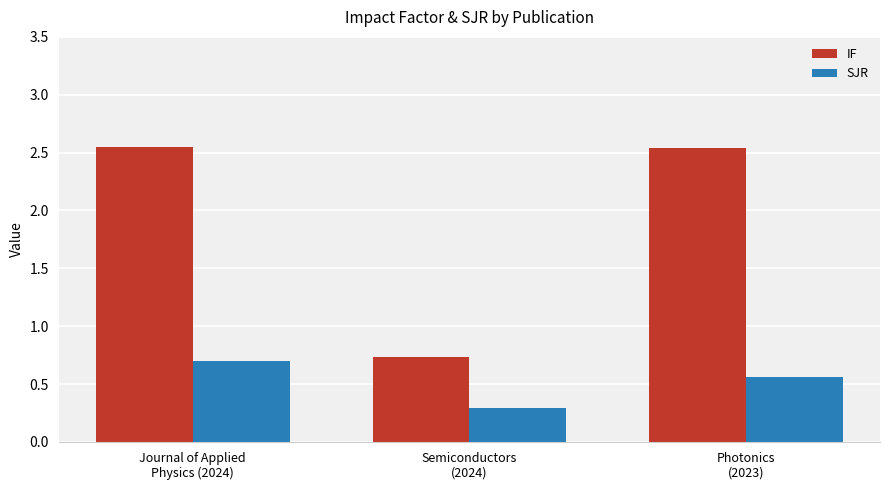

Does the chart contain any negative values?

No